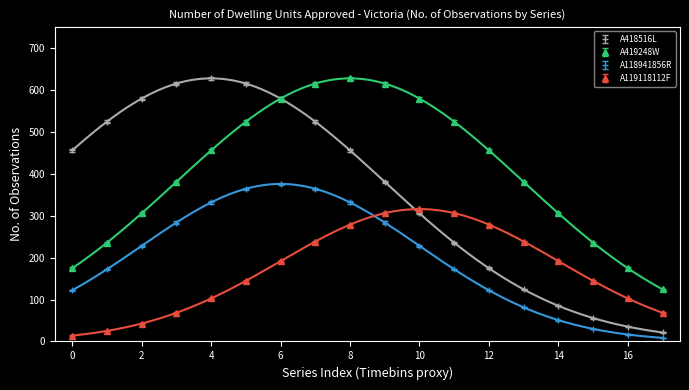

What are all the series names shown in the legend?

A418516L (No. Obs=628), A419248W (No. Obs=628), A118941856R (No. Obs=376), A119118112F (No. Obs=316)